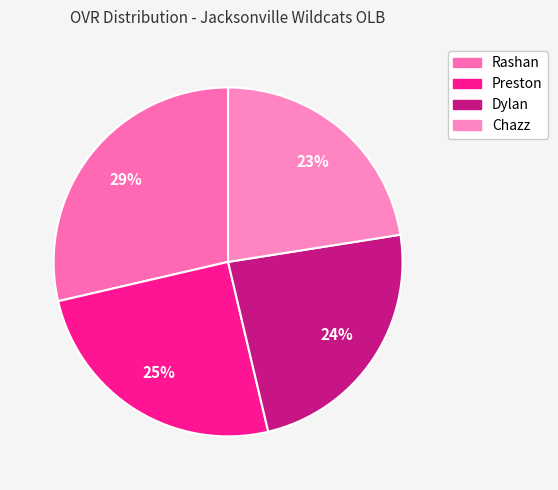

Count the number of slices in the pie.

4